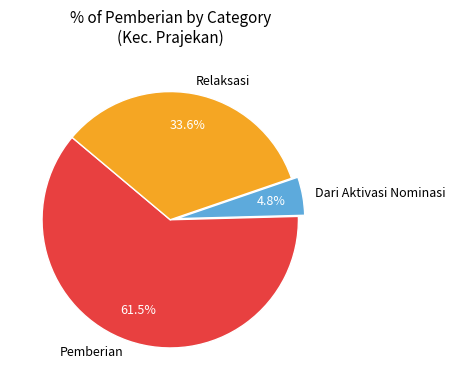

Which category has the smallest portion of the pie?

Dari Aktivasi Nominasi